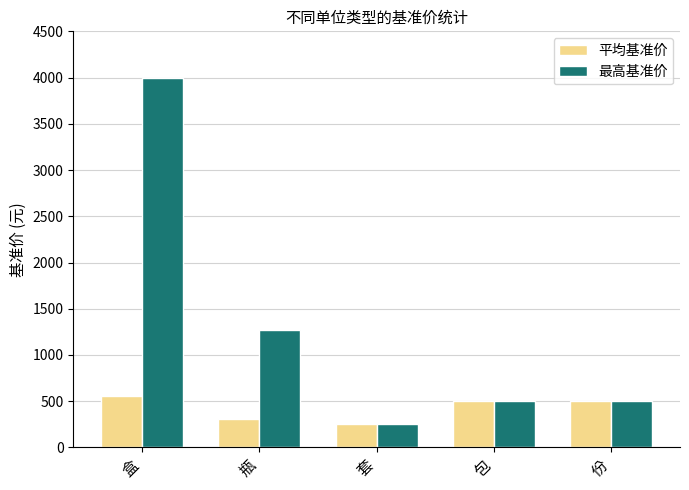

Reading right to left, extract all data points from this chart.

平均基准价: 份=500.0	包=500.0	套=255.0	瓶=311.8	盒=554.0
最高基准价: 份=500.0	包=500.0	套=255.0	瓶=1275.0	盒=4000.0